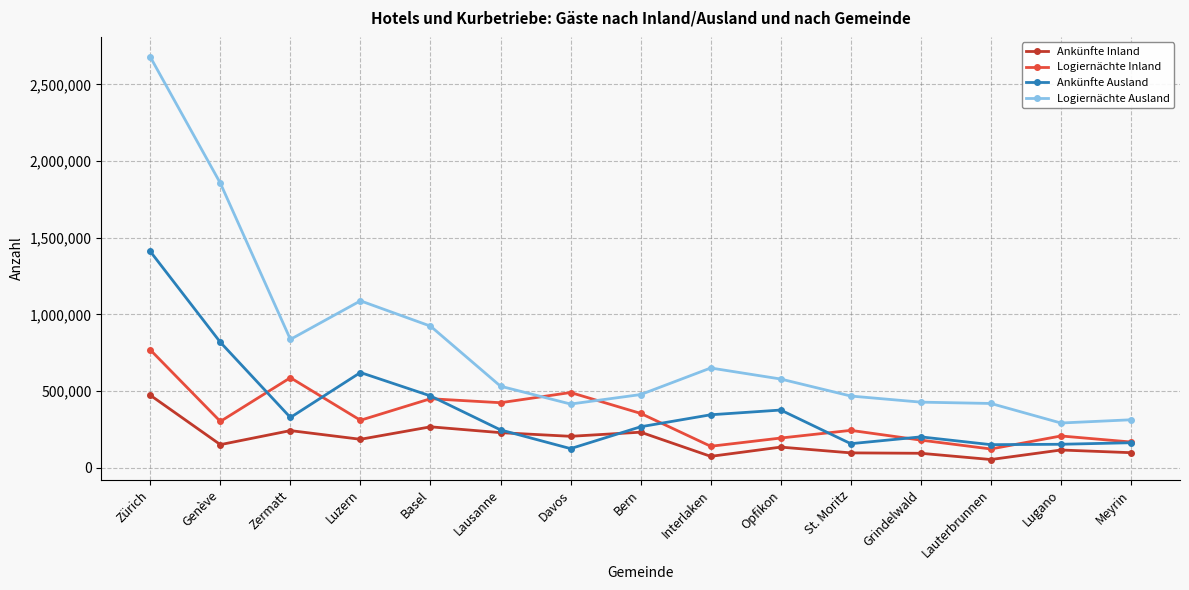

What is the minimum value shown in the chart?

54358